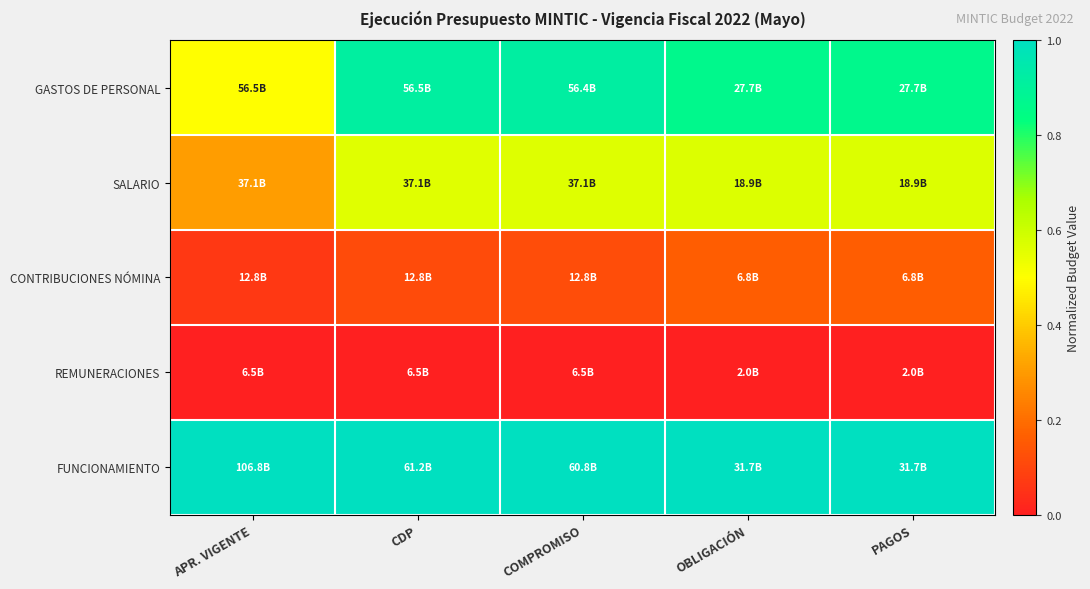

Which category has the lowest value across all series?

APR. VIGENTE